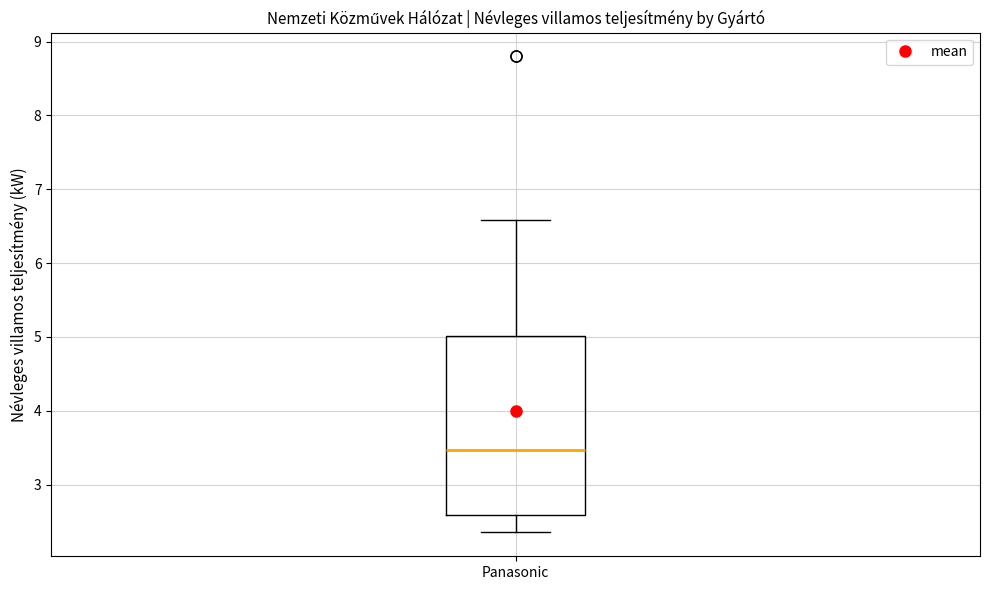

Where does the lower whisker of the box for Panasonic end on the y-axis? The values are not printed on the chart, so give them approximately, as read against the axis.

2.4